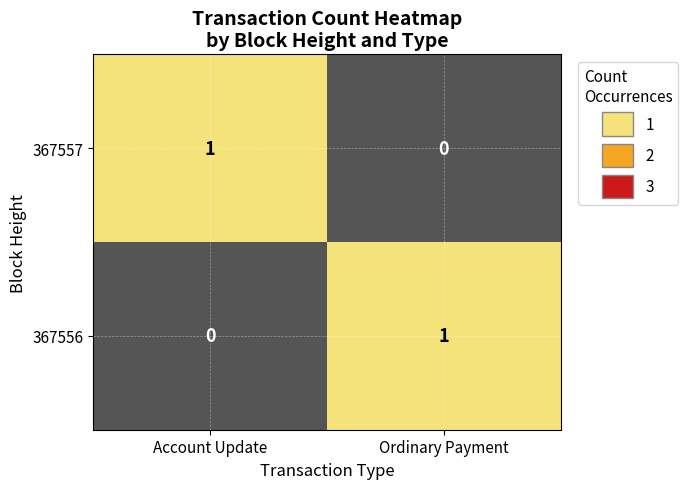

Which category has the highest value in the 367556 series?

Ordinary Payment